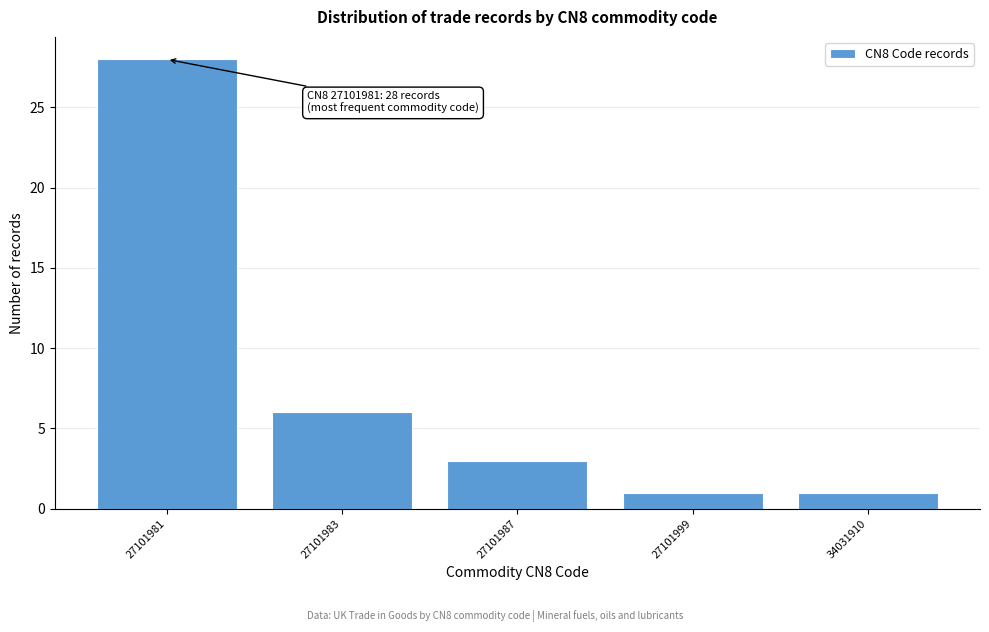

Reading right to left, transcribe all the data shown in this chart.

1	1	3	6	28